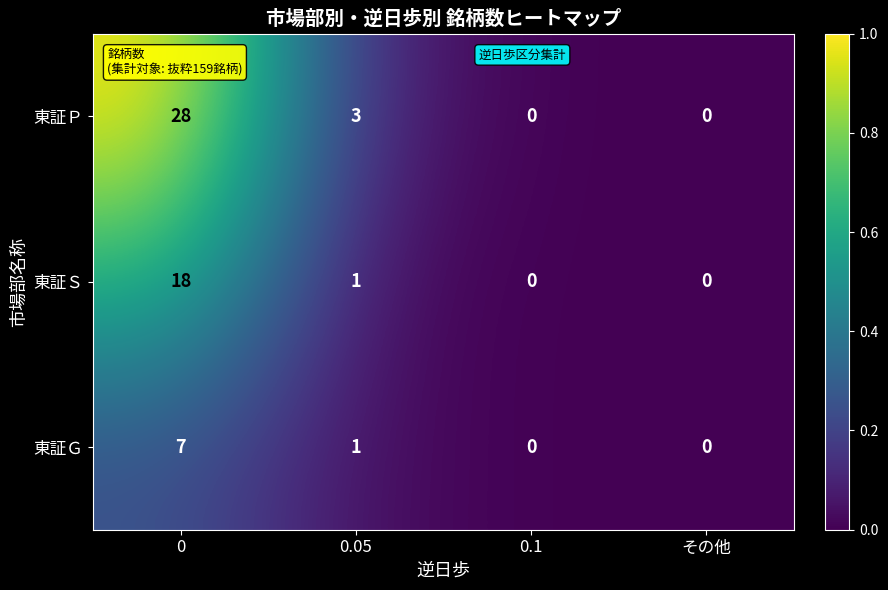

Is the value of 東証Ｇ at 0 greater than the value of 東証Ｓ at 0?

No